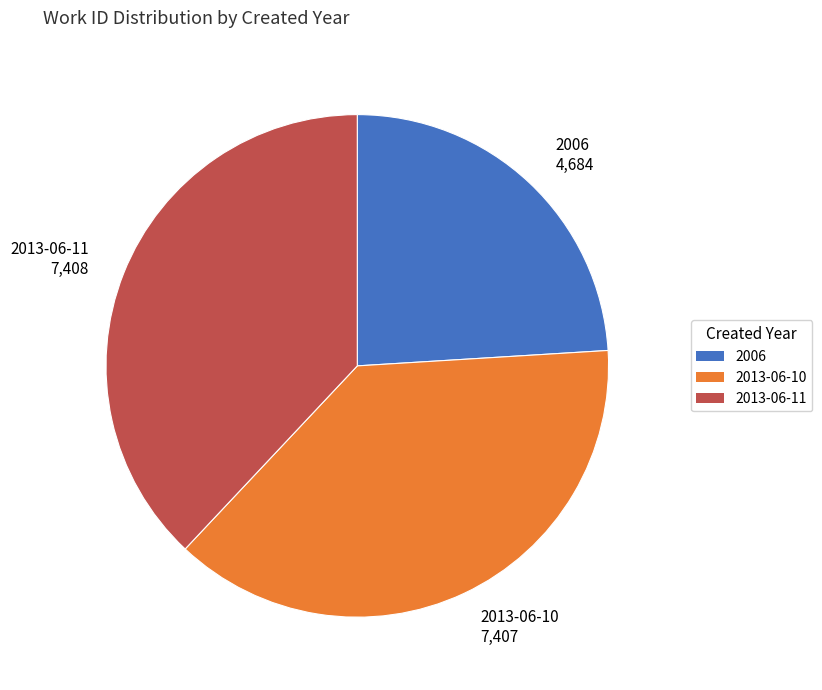

Do 2006 4,684 and 2013-06-10 7,407 together represent more than half of the pie?

Yes